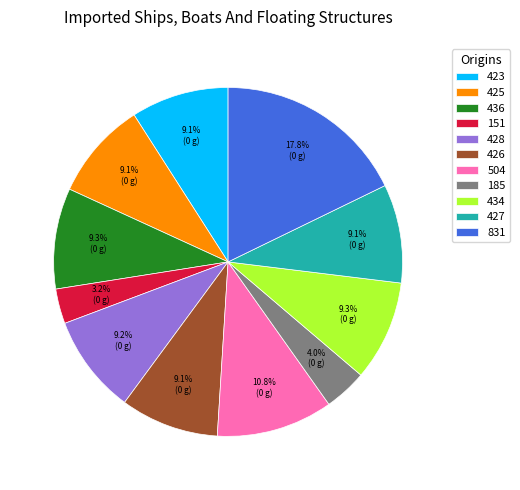

To the nearest percent, what is the combined percentage of 436 and 426?

18%